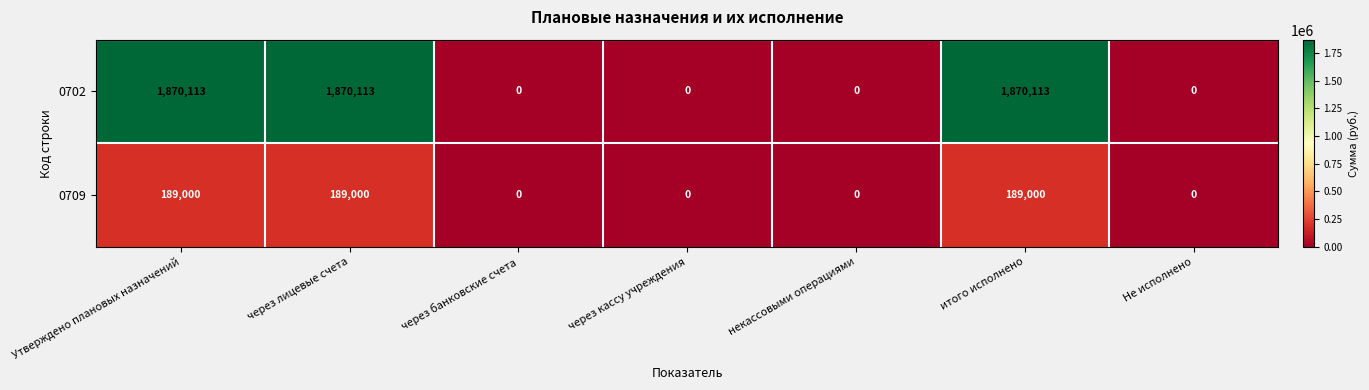

What is the difference between the maximum and minimum values in the 0702 series?

1870113